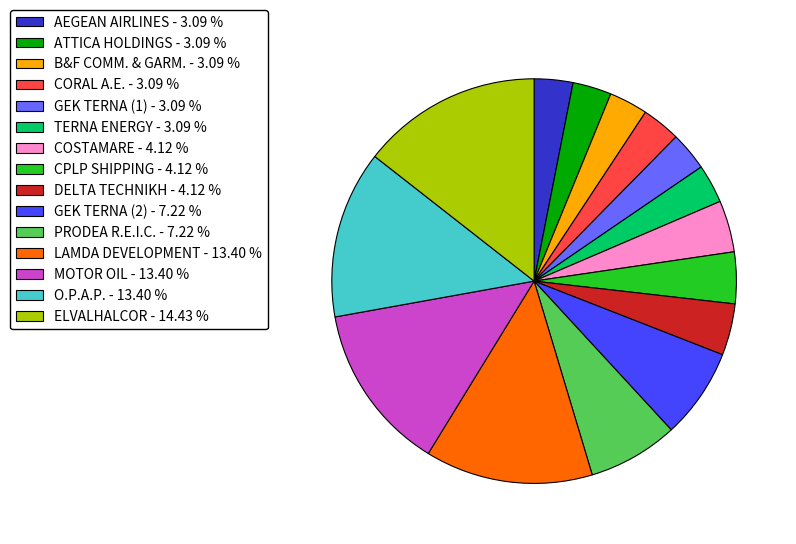

Is the sum of ELVALHALCOR and CORAL A.E. greater than half?

No